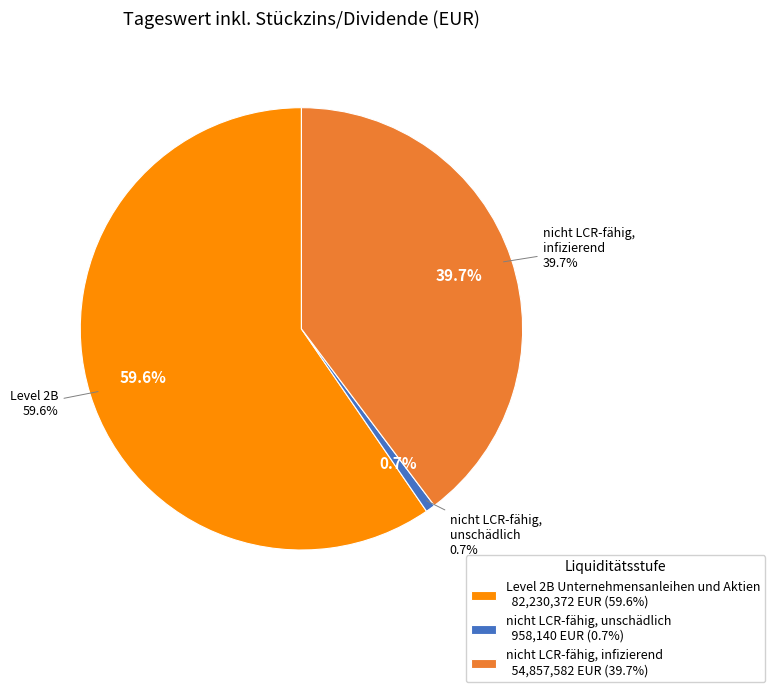

Is it true that nicht LCR-fähig, unschädlich is 1% of the pie?

True